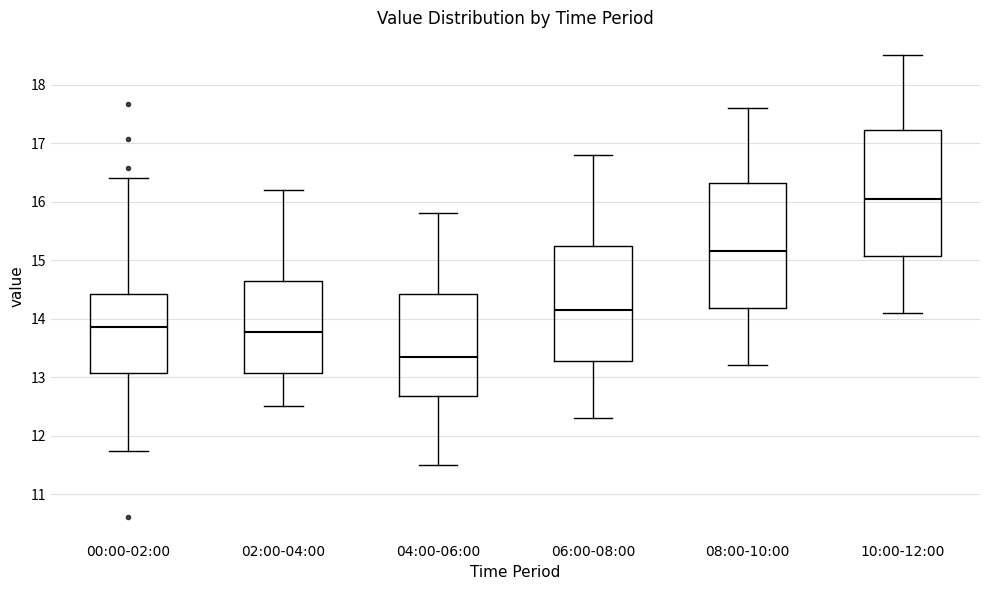

Where is the lower edge of the box for 02:00-04:00 on the y-axis? The values are not printed on the chart, so give them approximately, as read against the axis.

13.1